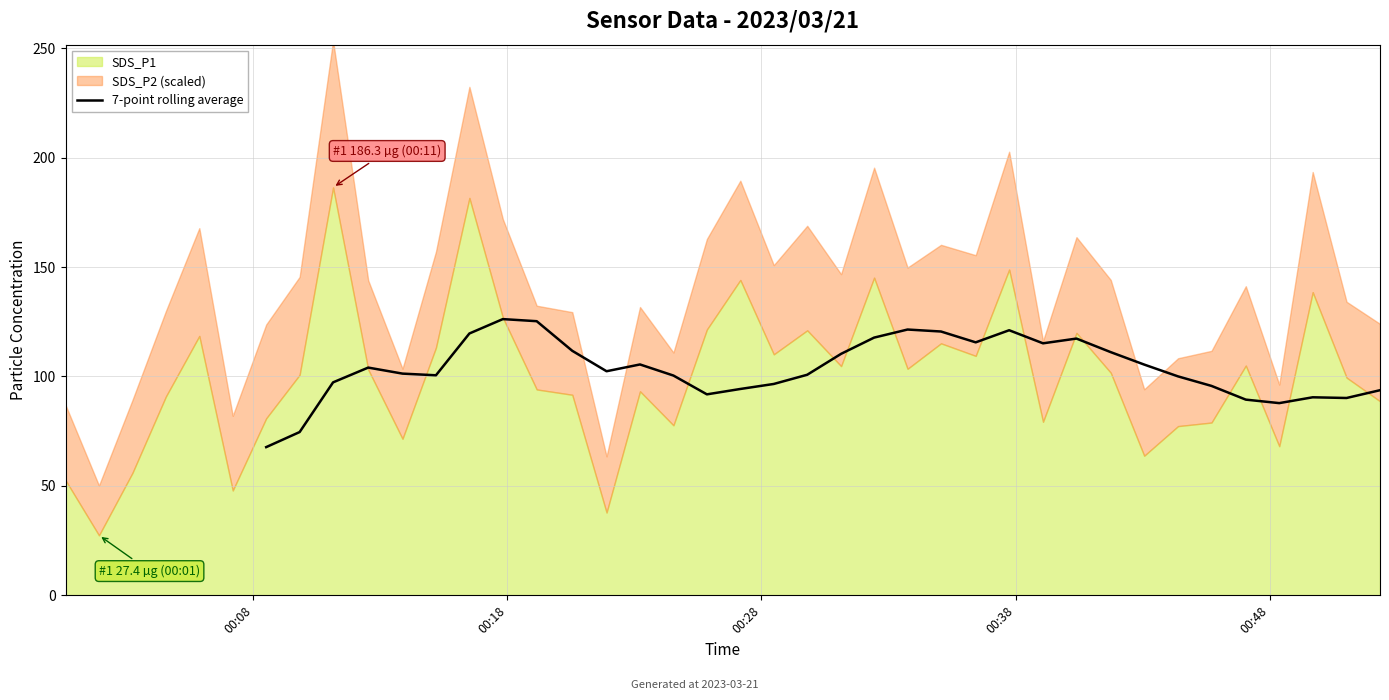

What is the minimum value for 7-point rolling average?

67.7